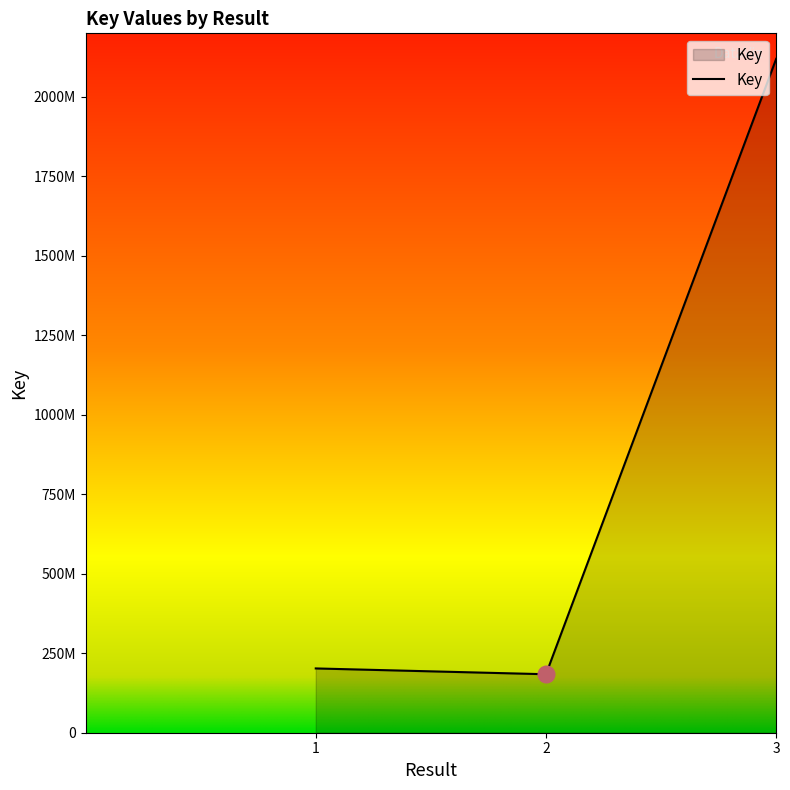

Is this an area chart (filled region under the line)?

Yes